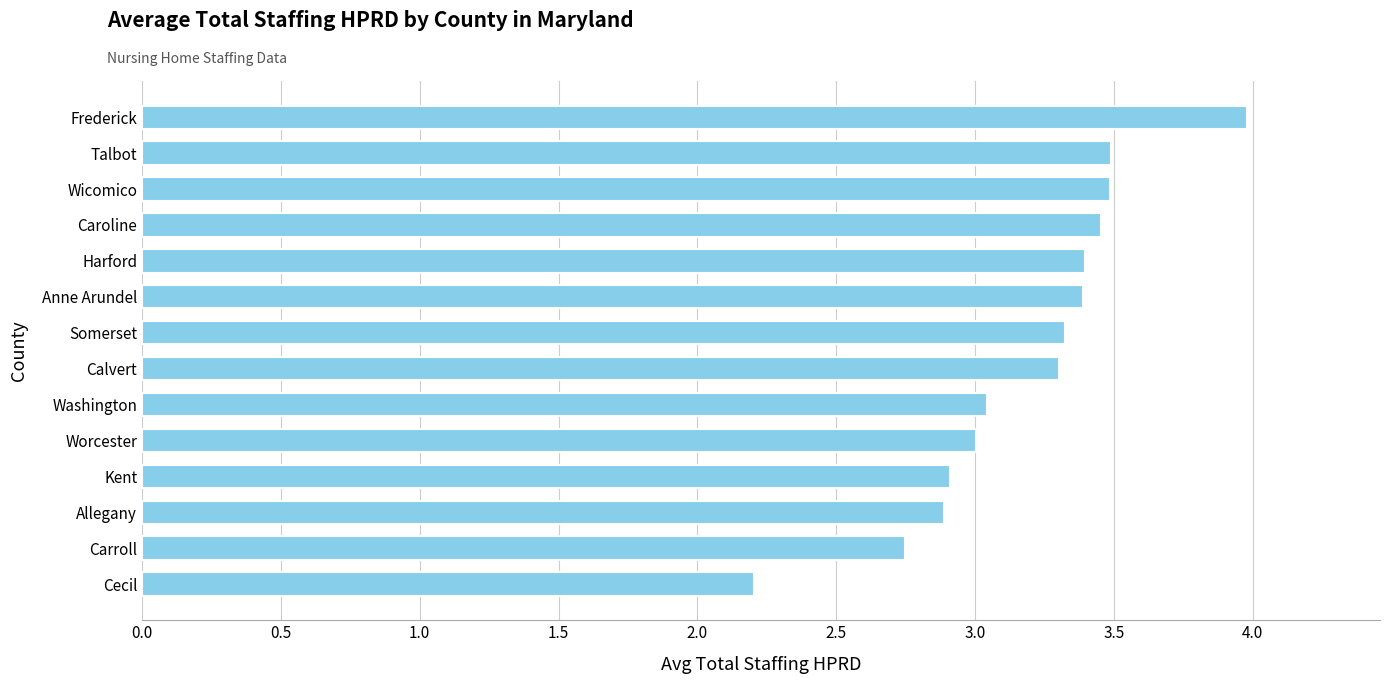

Is it true that the value at Somerset is 3.3?

True